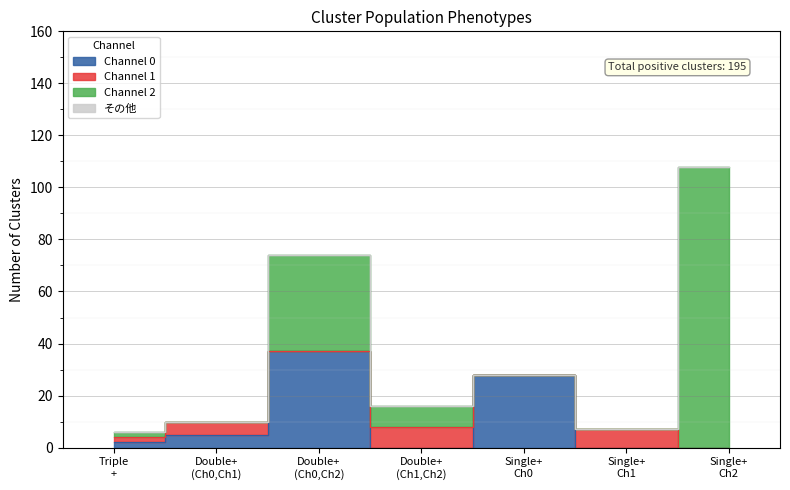

What is the difference between the maximum and minimum values in the Channel 2 series?

108